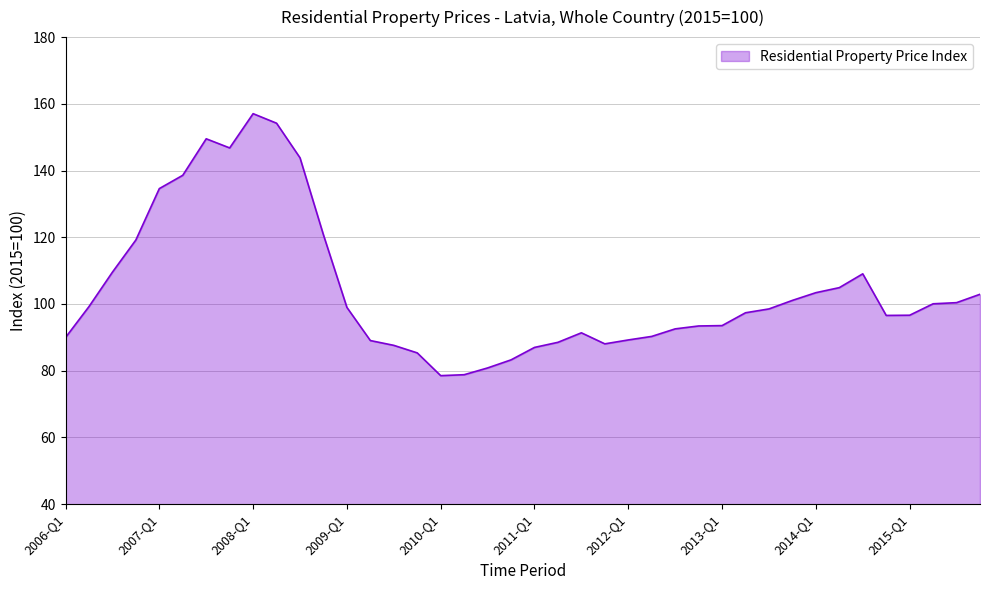

What is the difference between the maximum and minimum values?

78.5